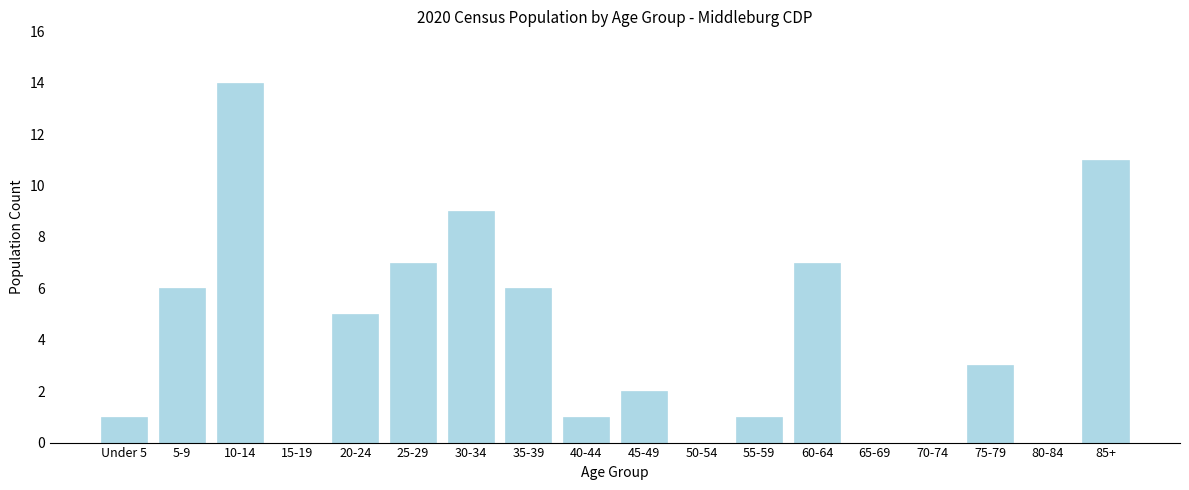

Reading right to left, what are all the values shown in this chart?

85+=11	80-84=0	75-79=3	70-74=0	65-69=0	60-64=7	55-59=1	50-54=0	45-49=2	40-44=1	35-39=6	30-34=9	25-29=7	20-24=5	15-19=0	10-14=14	5-9=6	Under 5=1